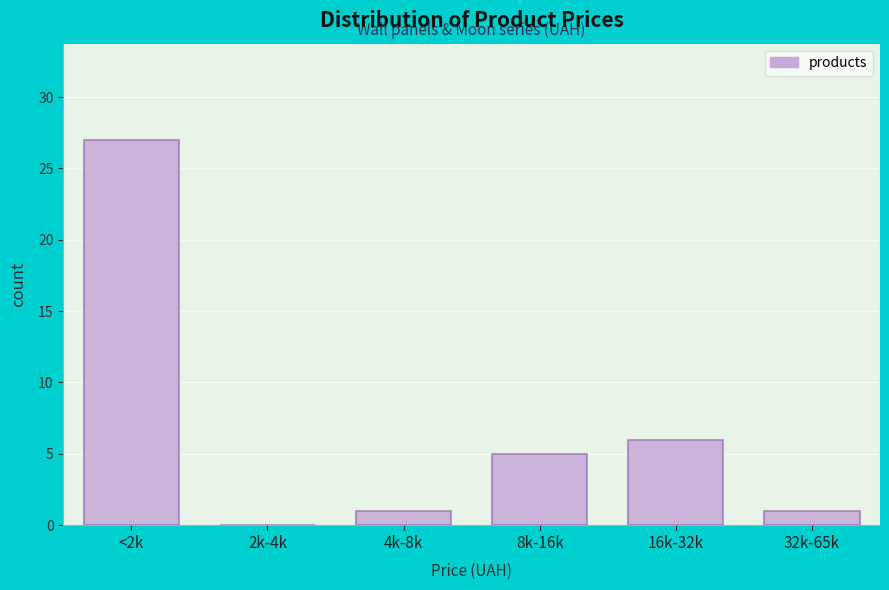

Reading left to right, what are all the values shown in this chart?

<2k=27	2k-4k=0	4k-8k=1	8k-16k=5	16k-32k=6	32k-65k=1